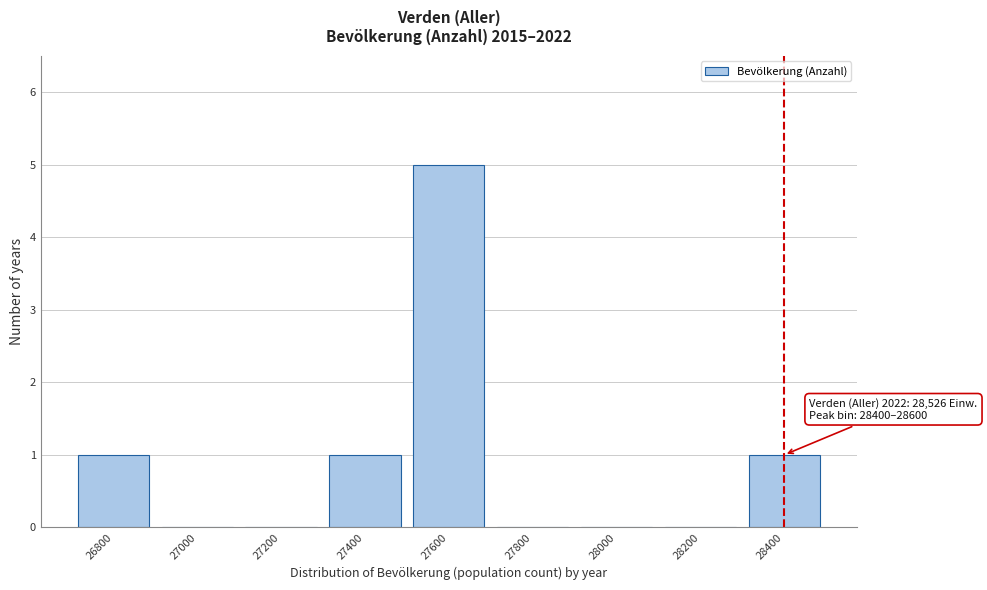

Reading left to right, what are all the values shown in this chart?

26800=1	27000=0	27200=0	27400=1	27600=5	27800=0	28000=0	28200=0	28400=1